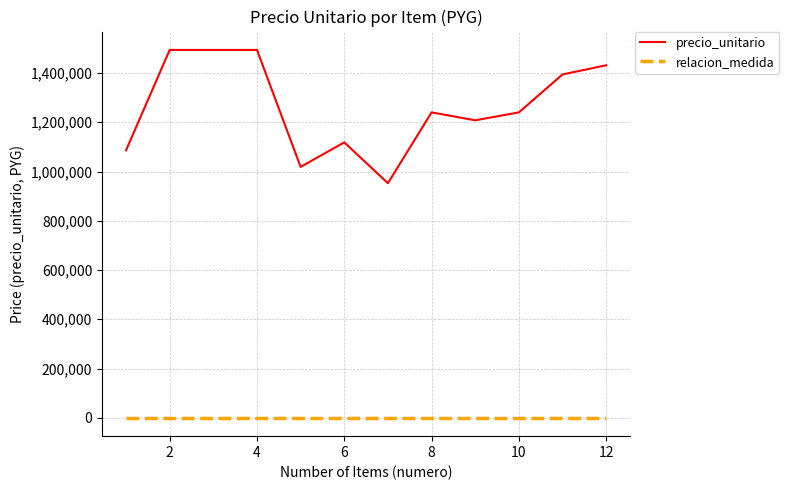

Which series has the widest spread of values?

precio_unitario